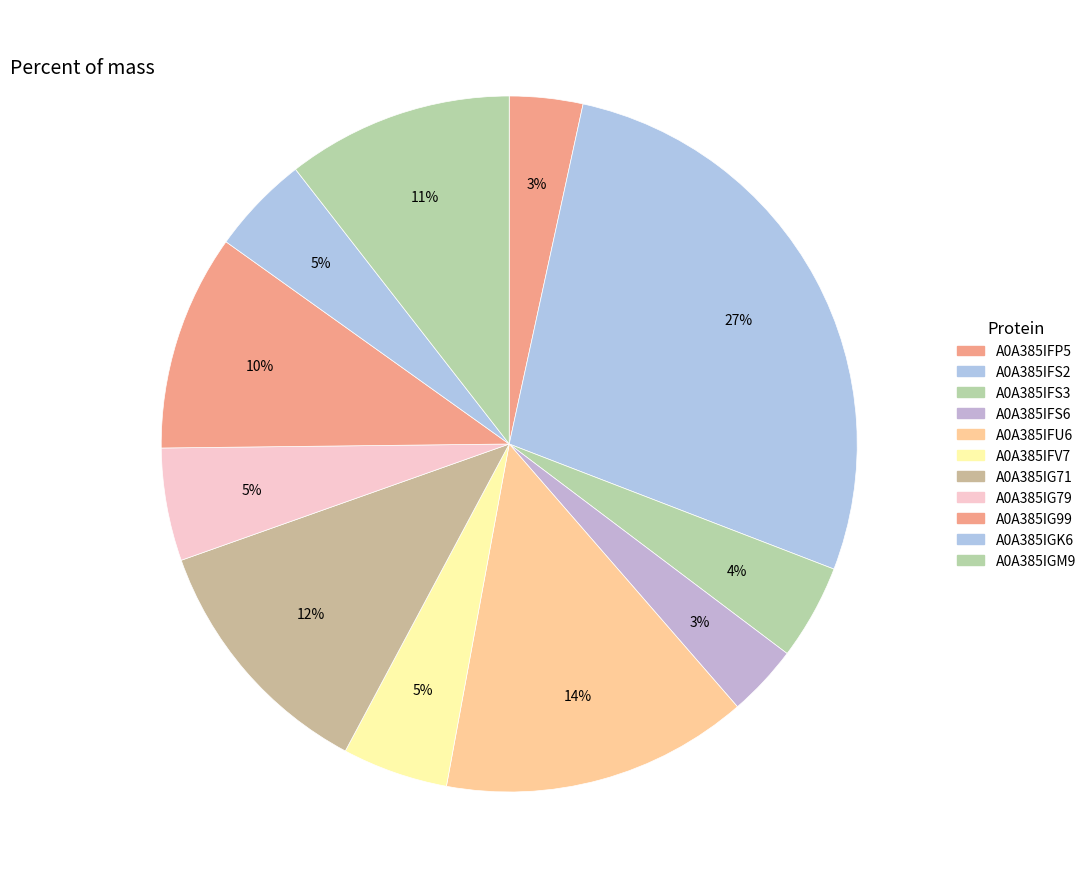

Count the number of slices in the pie.

11